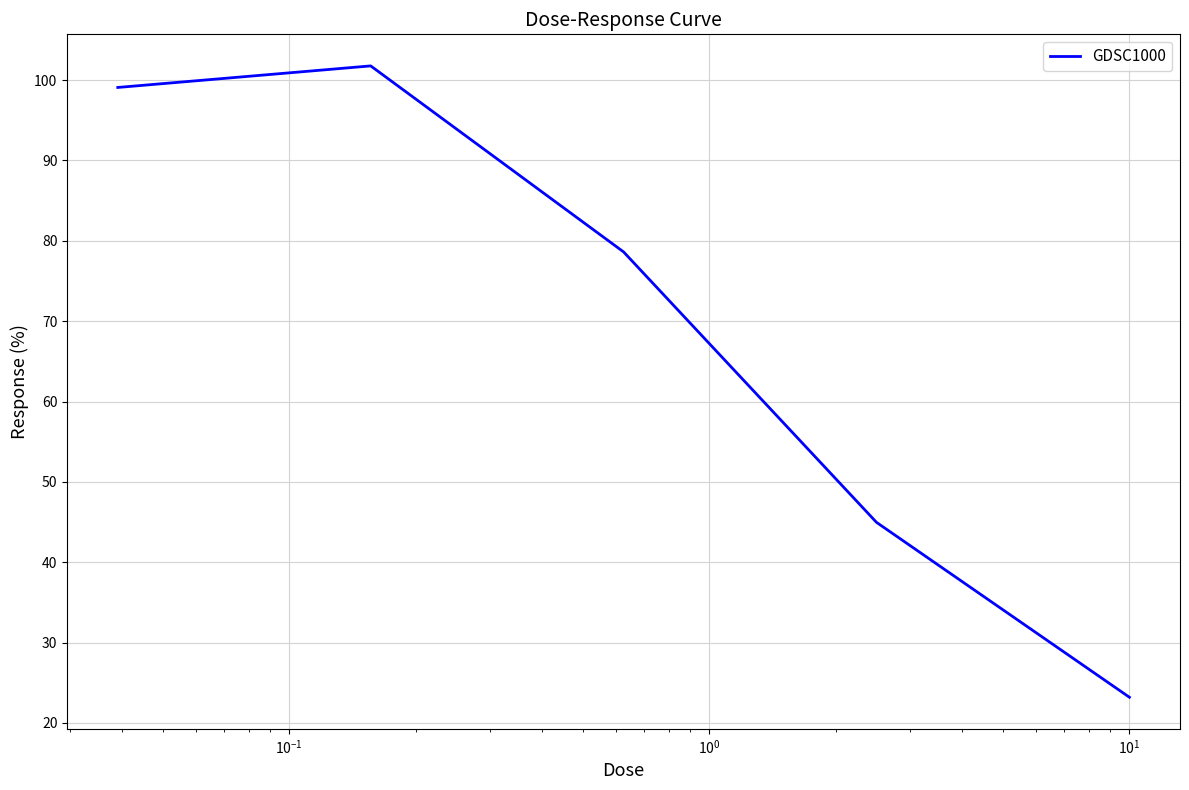

True or false: the data has more than 0 interior local peaks.

True